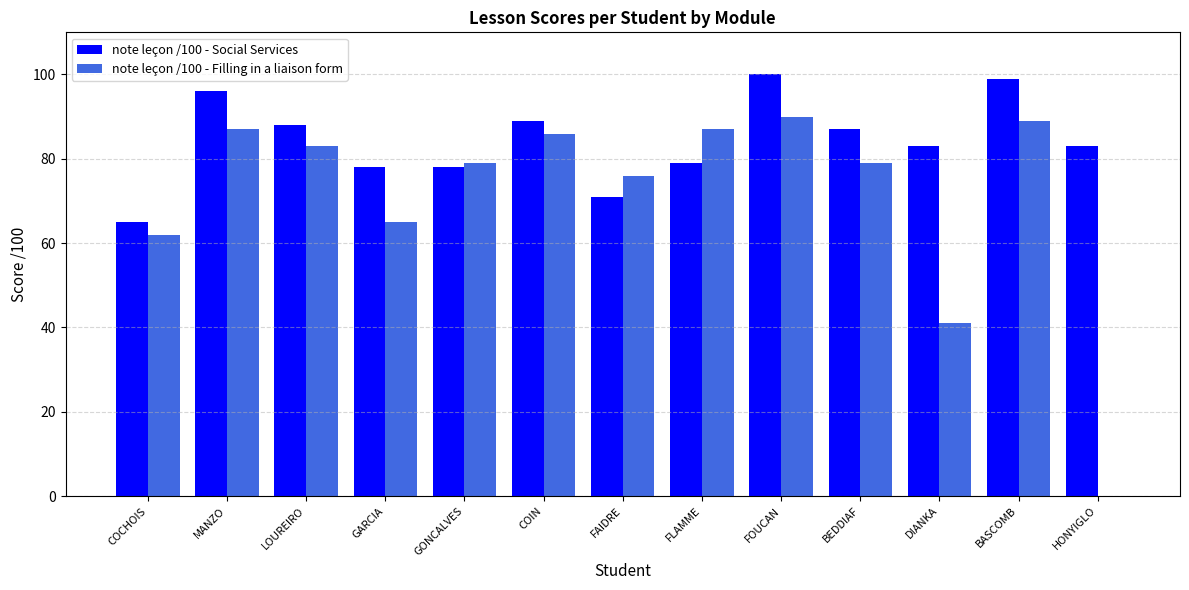

Reading left to right, what are all the values shown in this chart?

note leçon /100 - Social Services: COCHOIS=65	MANZO=96	LOUREIRO=88	GARCIA=78	GONCALVES=78	COIN=89	FAIDRE=71	FLAMME=79	FOUCAN=100	BEDDIAF=87	DIANKA=83	BASCOMB=99	HONYIGLO=83
note leçon /100 - Filling in a liaison form: COCHOIS=62	MANZO=87	LOUREIRO=83	GARCIA=65	GONCALVES=79	COIN=86	FAIDRE=76	FLAMME=87	FOUCAN=90	BEDDIAF=79	DIANKA=41	BASCOMB=89	HONYIGLO=0